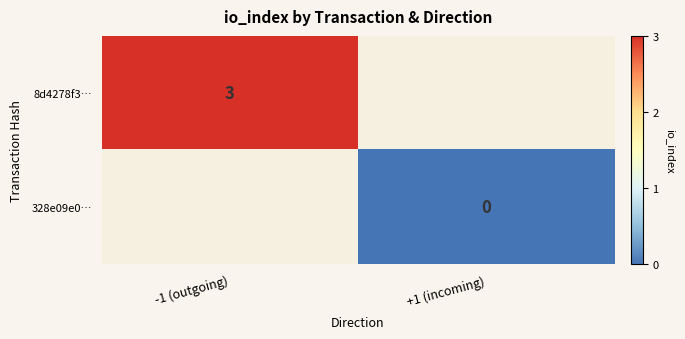

Which label corresponds to the smallest value in the chart?

+1 (incoming)